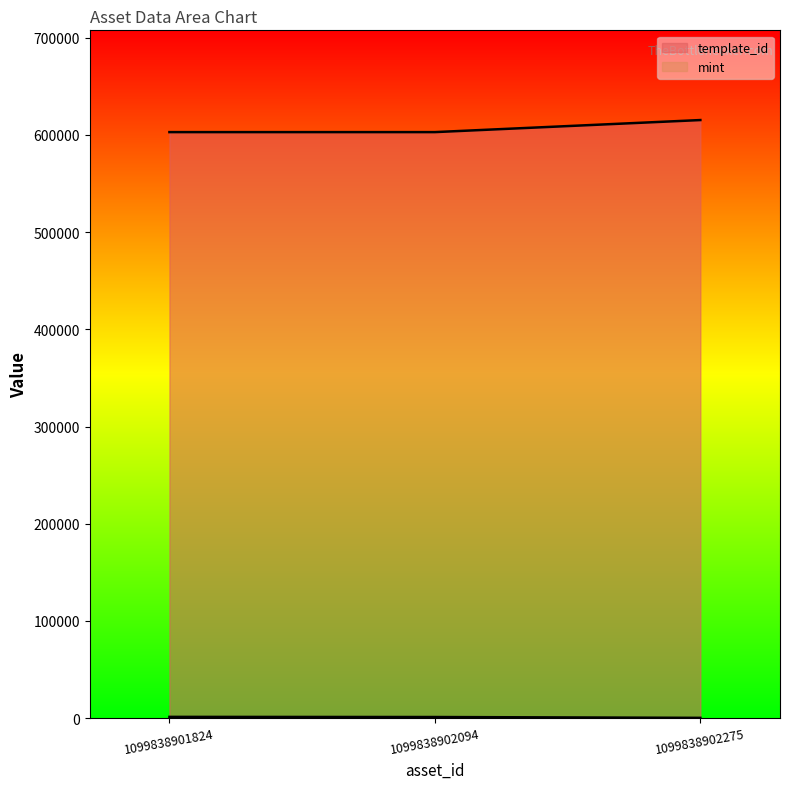

Which series has the widest spread of values?

template_id